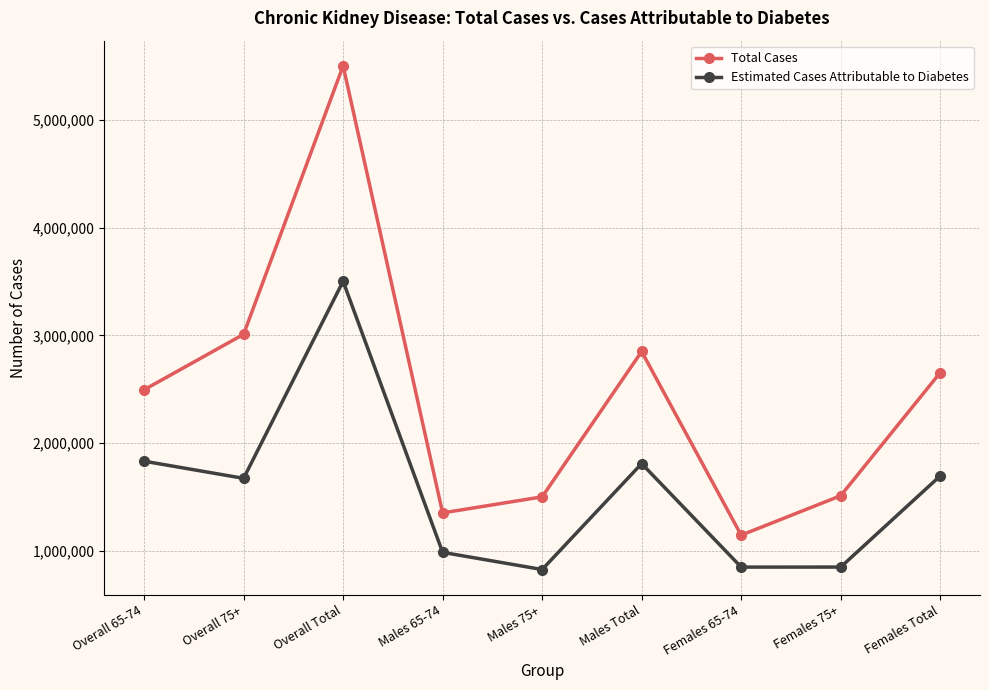

At how many categories does at least one series exceed 4048527?

1